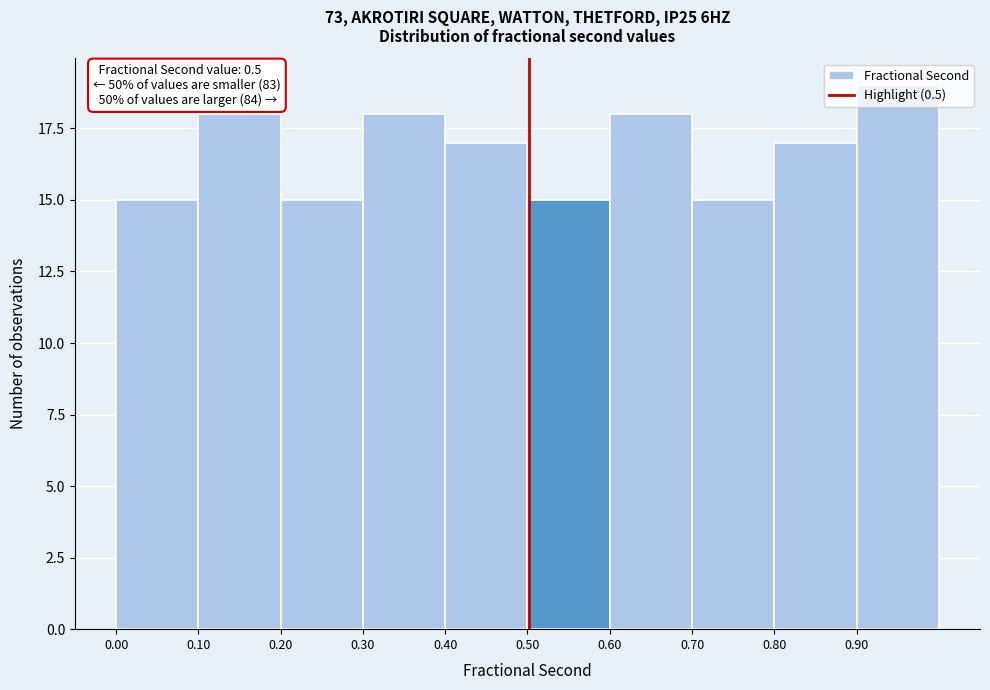

Over which range of the x-axis is the bar tallest?

0.9 to 1.0